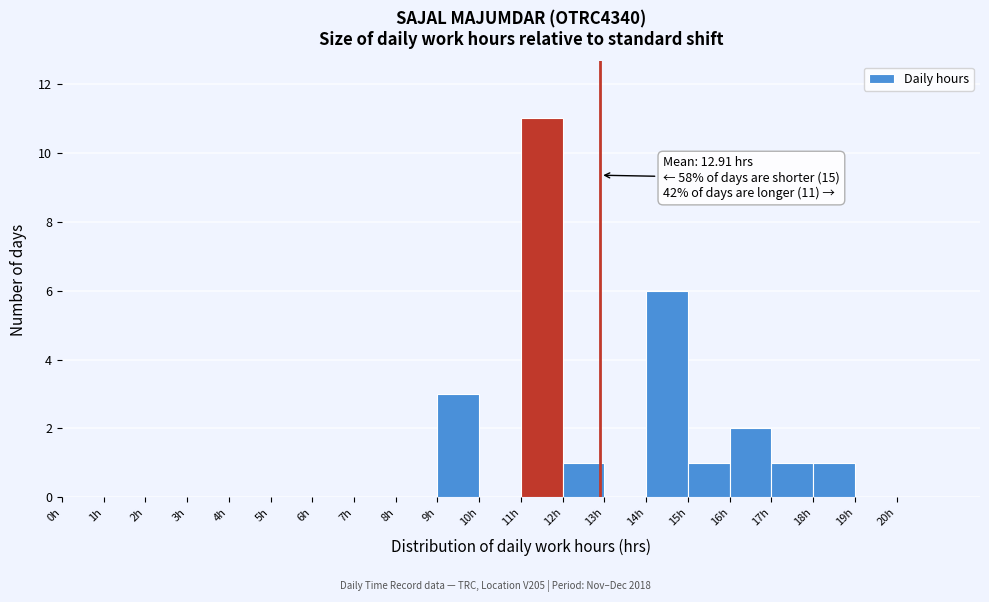

Which range on the x-axis has the tallest bar?

11 to 12